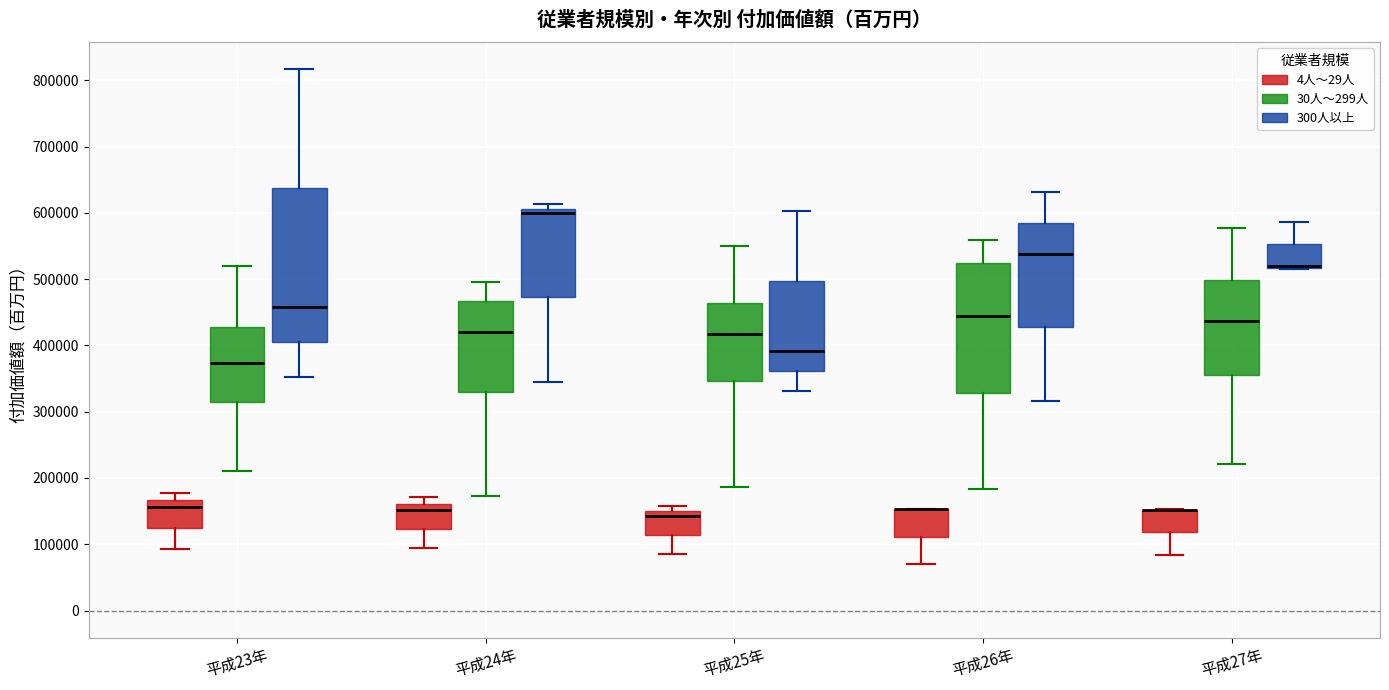

Reading left to right, transcribe this box plot: for each box, give where its median line is, the range the box spans, and where its two whiskers end, as read against the y-axis. The values are not printed on the chart, so give them approximately, as read against the axis.

平成23年 (4人～29人): median 160000, box 120000 to 170000, whiskers 90000 to 180000
平成23年 (30人～299人): median 370000, box 310000 to 430000, whiskers 210000 to 520000
平成23年 (300人以上): median 460000, box 400000 to 640000, whiskers 350000 to 820000
平成24年 (4人～29人): median 150000, box 120000 to 160000, whiskers 100000 to 170000
平成24年 (30人～299人): median 420000, box 330000 to 470000, whiskers 170000 to 500000
平成24年 (300人以上): median 600000, box 470000 to 610000, whiskers 340000 to 610000 (just above the box's upper edge)
平成25年 (4人～29人): median 140000, box 110000 to 150000, whiskers 80000 to 160000
平成25年 (30人～299人): median 420000, box 350000 to 460000, whiskers 190000 to 550000
平成25年 (300人以上): median 390000, box 360000 to 500000, whiskers 330000 to 600000
平成26年 (4人～29人): median 150000 (drawn on the box's upper edge), box 110000 to 150000, whiskers 70000 to 150000
平成26年 (30人～299人): median 450000, box 330000 to 530000, whiskers 180000 to 560000
平成26年 (300人以上): median 540000, box 430000 to 580000, whiskers 320000 to 630000
平成27年 (4人～29人): median 150000 (drawn on the box's upper edge), box 120000 to 150000, whiskers 80000 to 150000
平成27年 (30人～299人): median 440000, box 360000 to 500000, whiskers 220000 to 580000
平成27年 (300人以上): median 520000 (drawn on the box's lower edge), box 520000 to 550000, whiskers 520000 to 590000